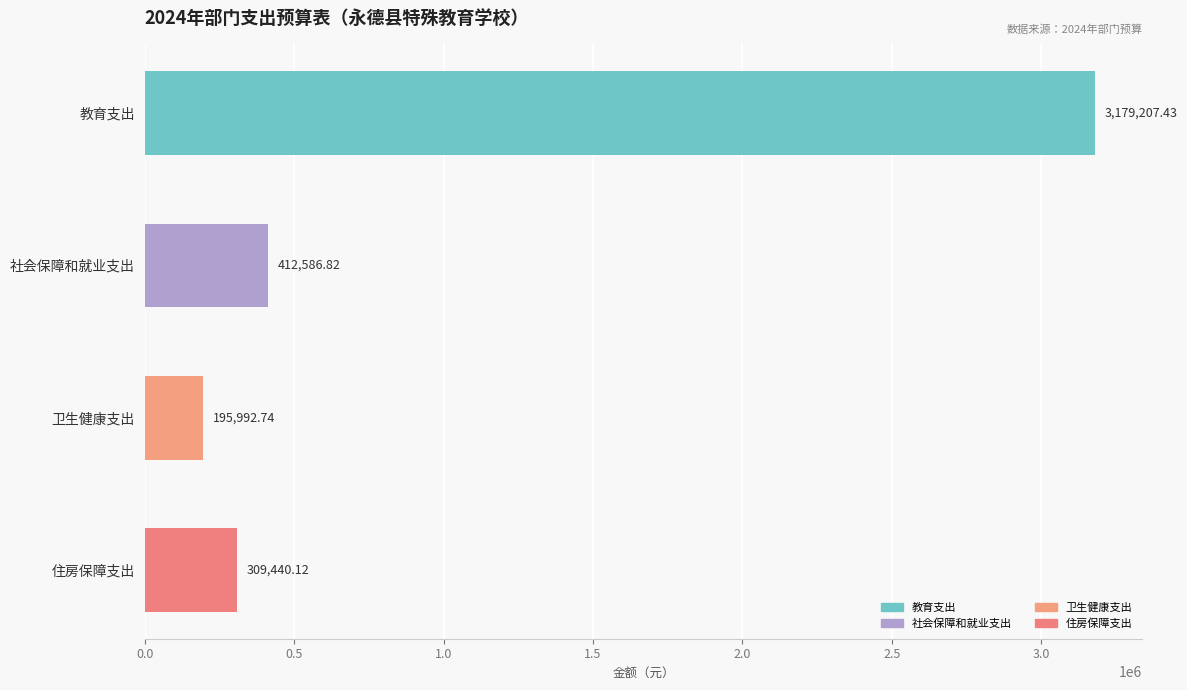

What is the change in value from 教育支出 to 社会保障和就业支出?

-2766620.6